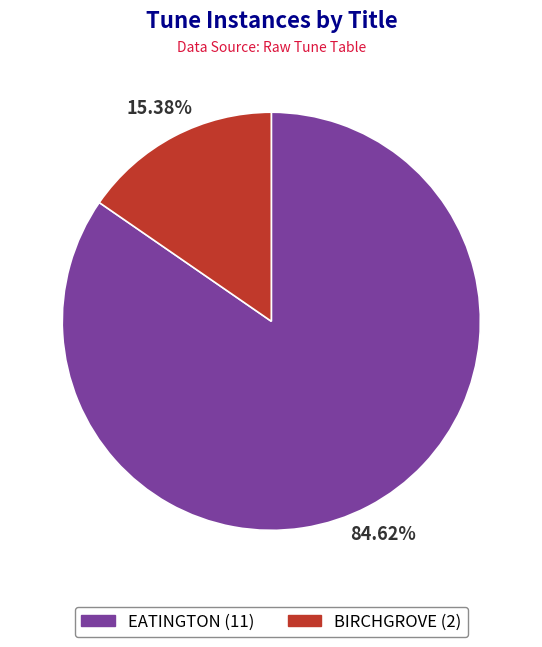

How many slices are in this pie chart?

2